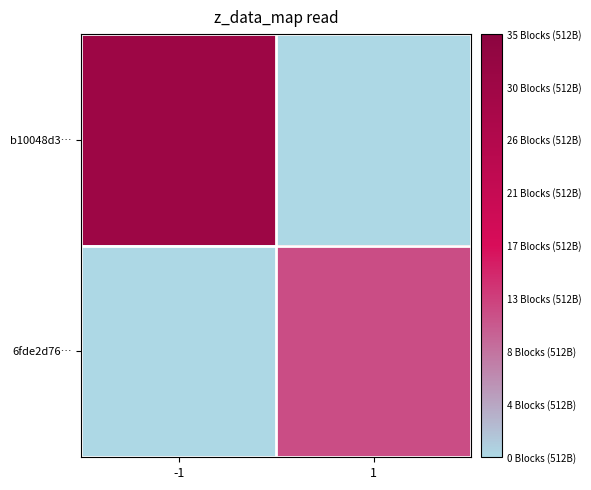

At how many categories does at least one series exceed 23?

1